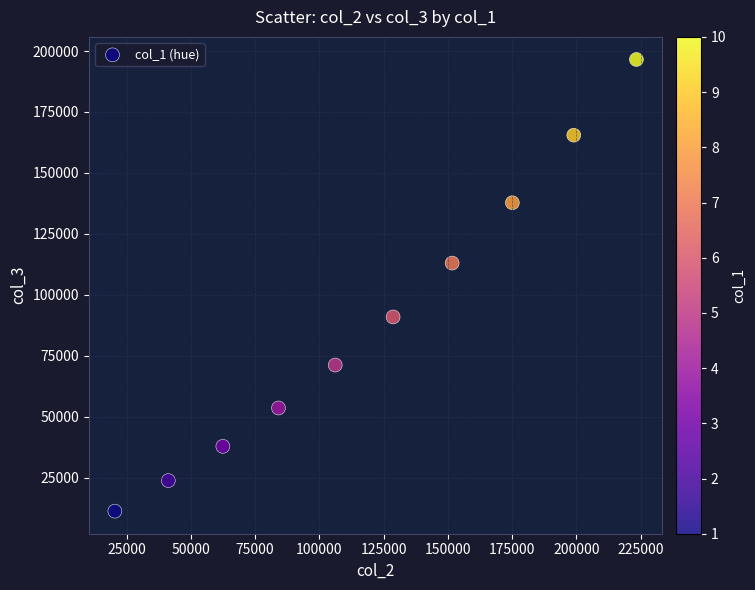

What Y value in the scatter plot is closest to 103872?

112996.9